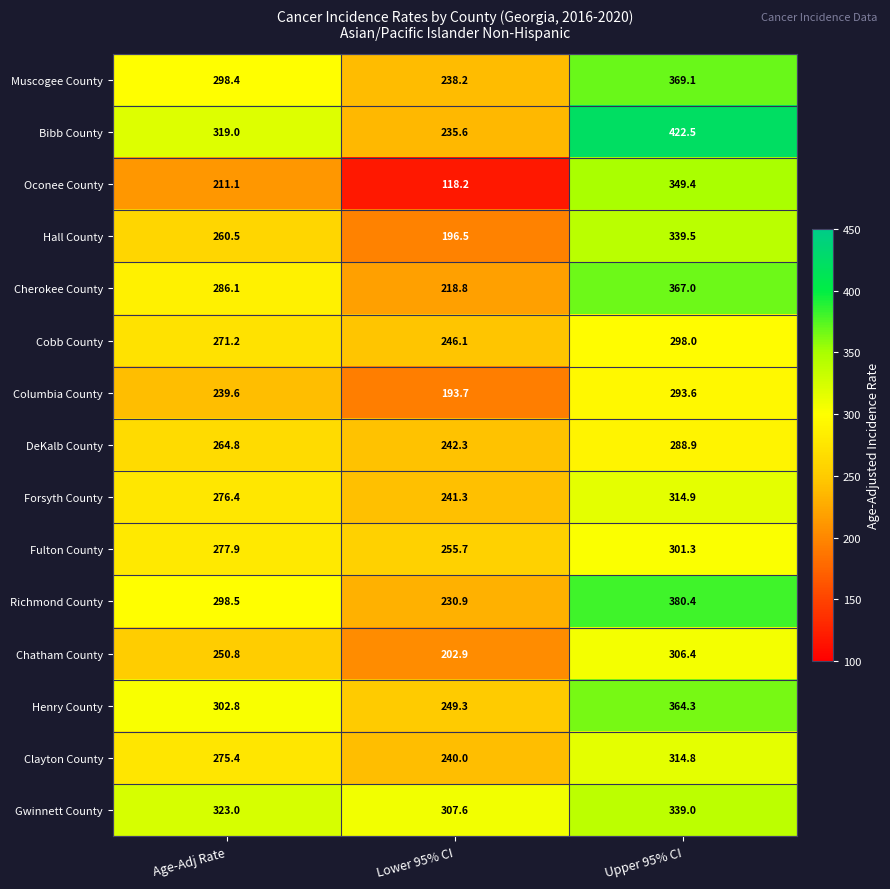

Which category has the highest value across all series?

Upper 95% CI